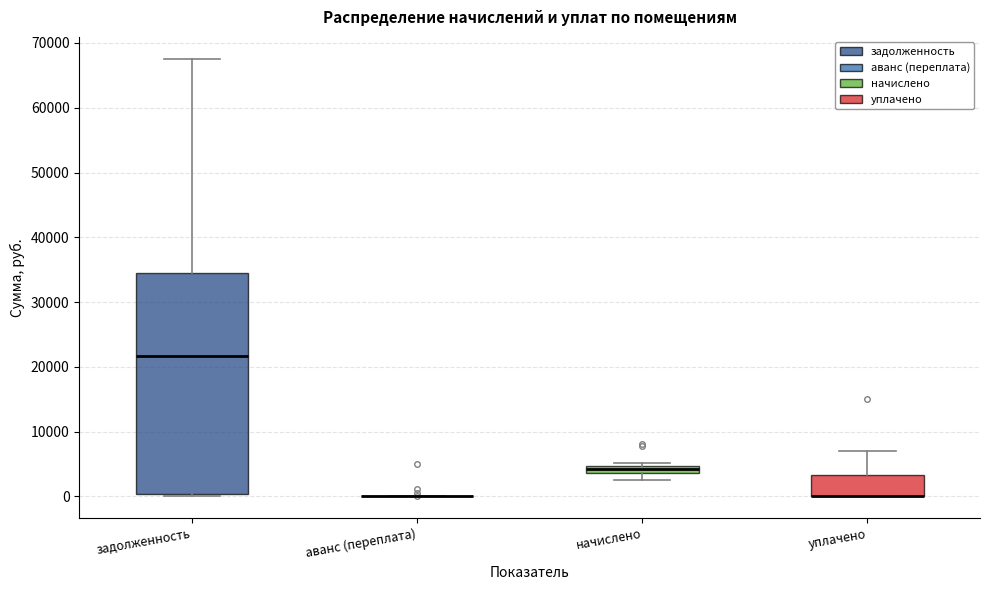

Which box is the tallest, from its lower edge to its upper edge?

задолженность